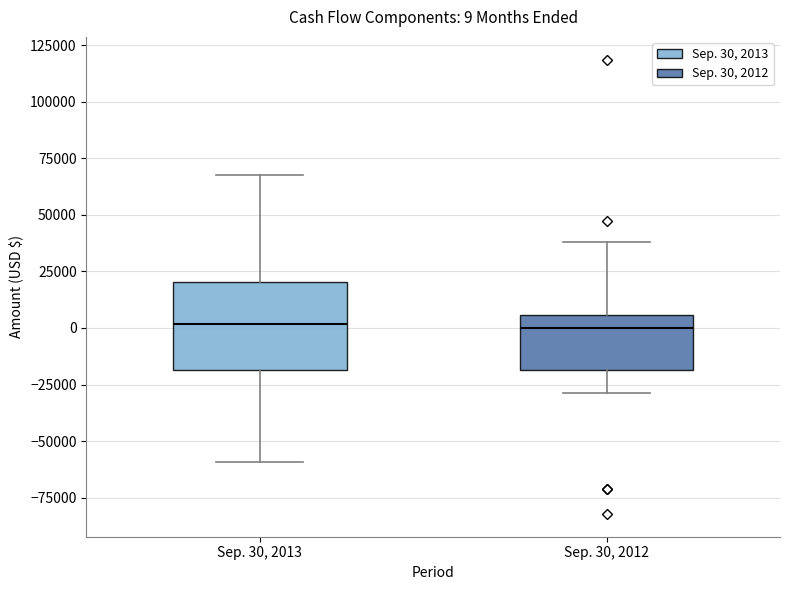

Comparing the boxes themselves (not the whiskers), which one is the tallest?

Sep. 30, 2013